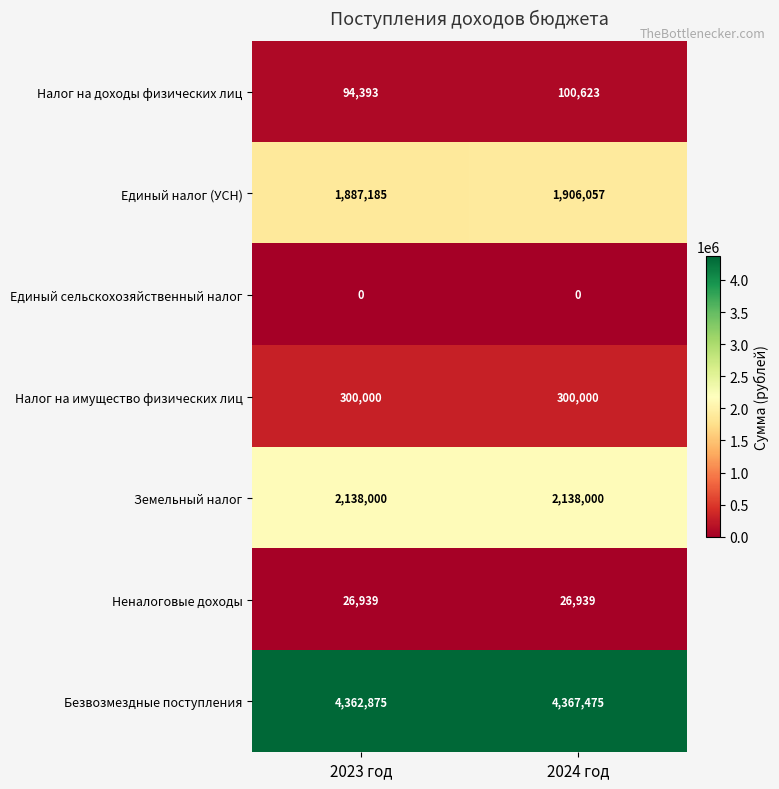

True or false: Безвозмездные поступления has a value of 2056042 at 2024 год.

False